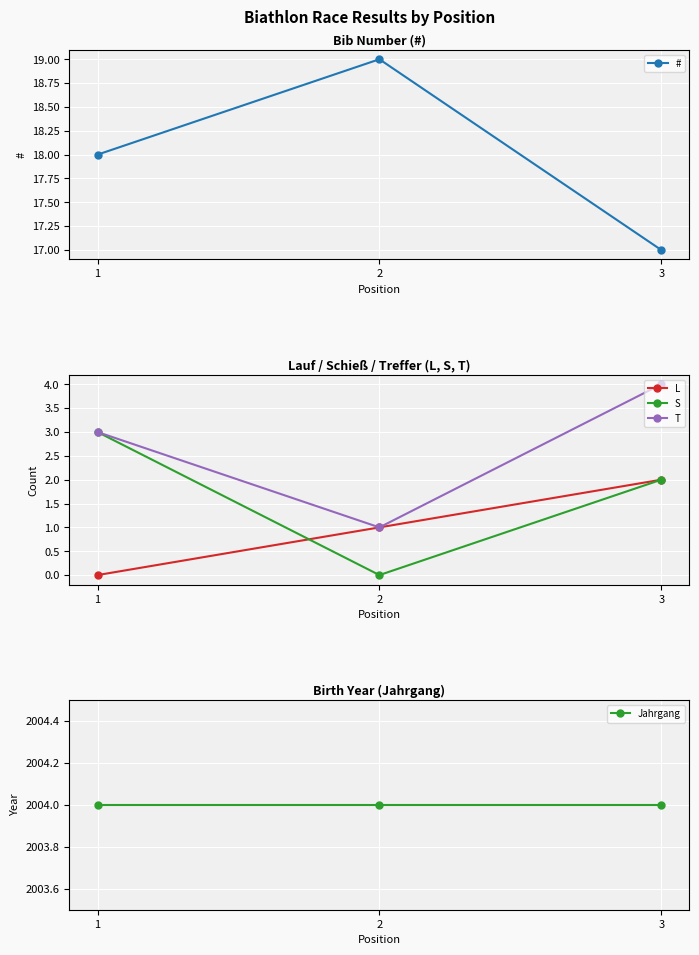

Reading right to left, what are all the values shown in this chart?

#: 3=17	2=19	1=18
L: 3=2	2=1	1=0
S: 3=2	2=0	1=3
T: 3=4	2=1	1=3
Jahrgang: 3=2004	2=2004	1=2004